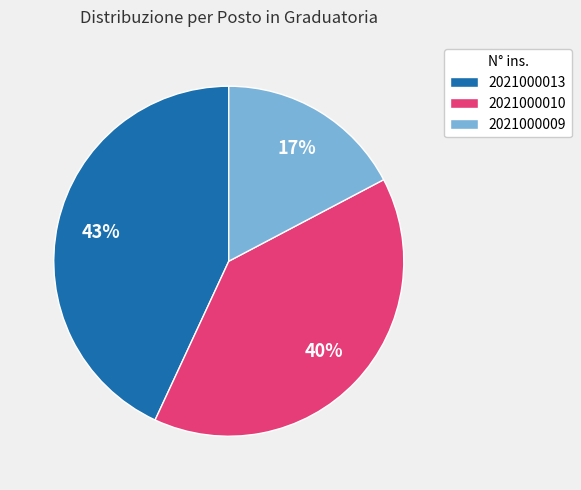

Which slice is the largest?

2021000013